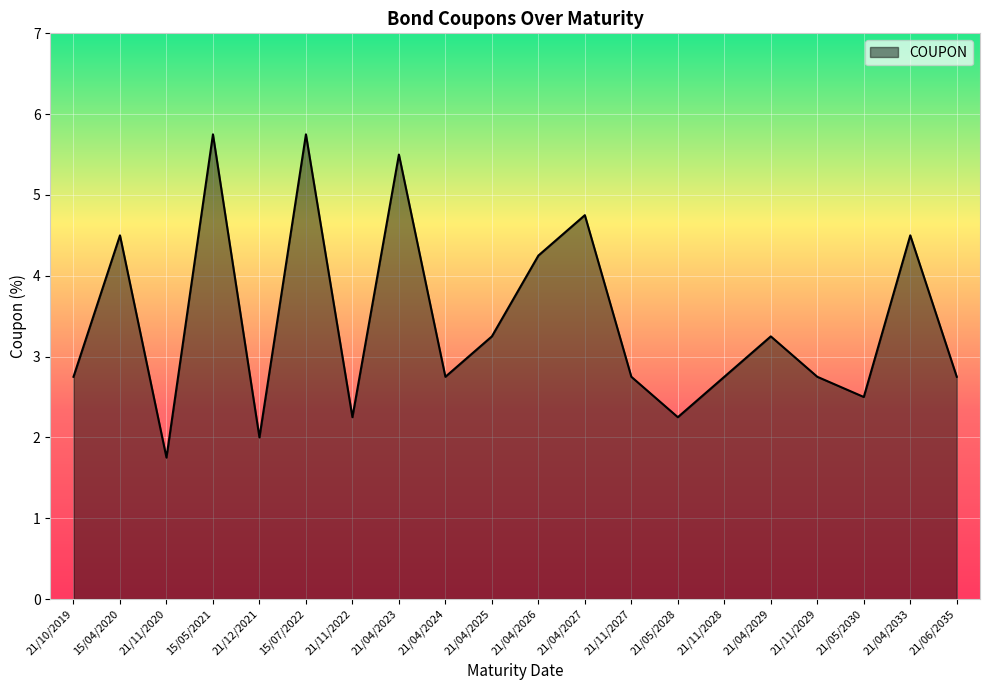

What is the difference between the maximum and minimum values?

4.0